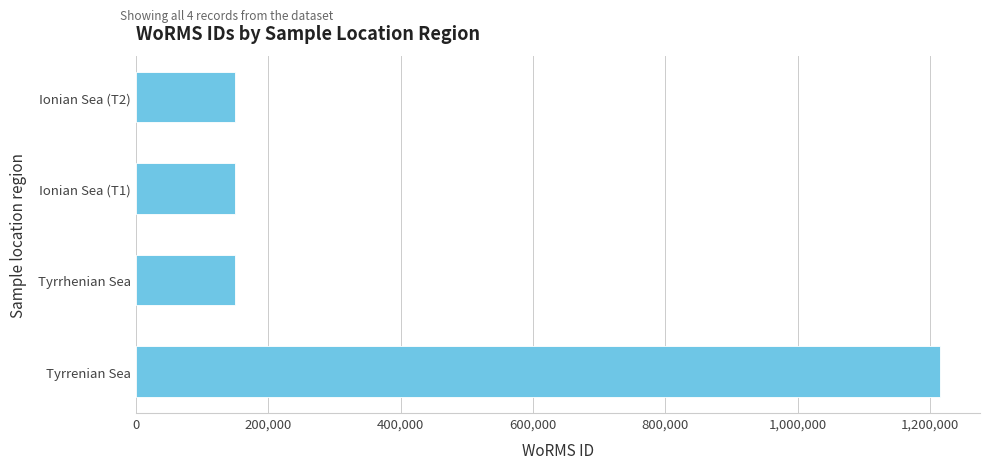

Count the number of values greater than 149045.

1